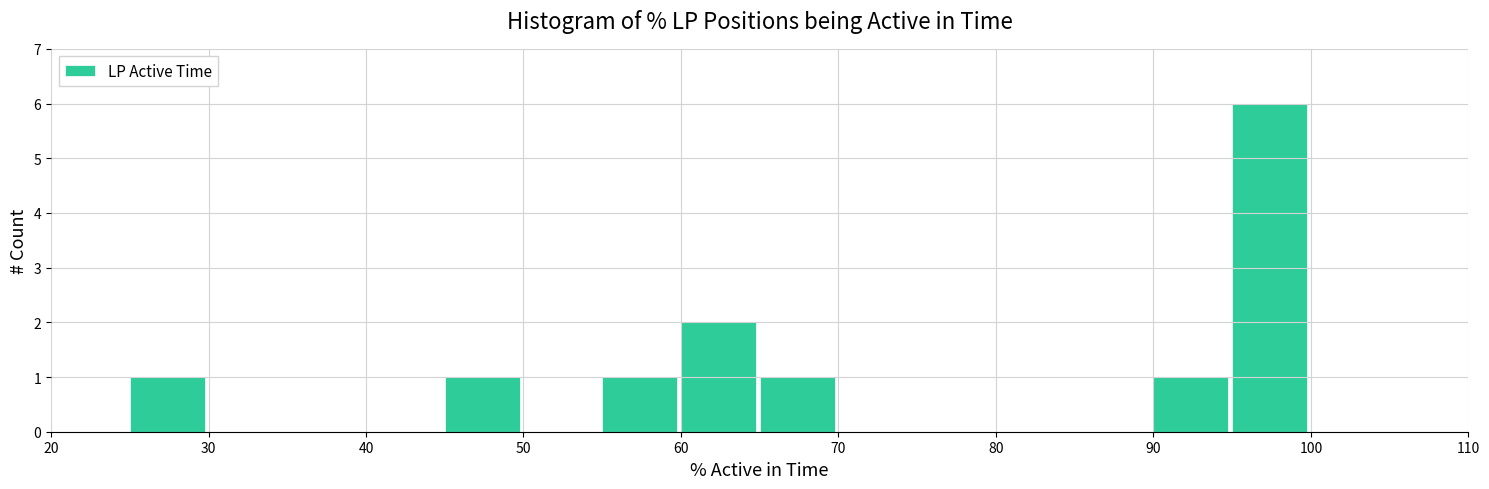

How tall is the bar that spans 95 to 100 on the x-axis? The values are not printed on the chart, so give them approximately, as read against the axis.

6